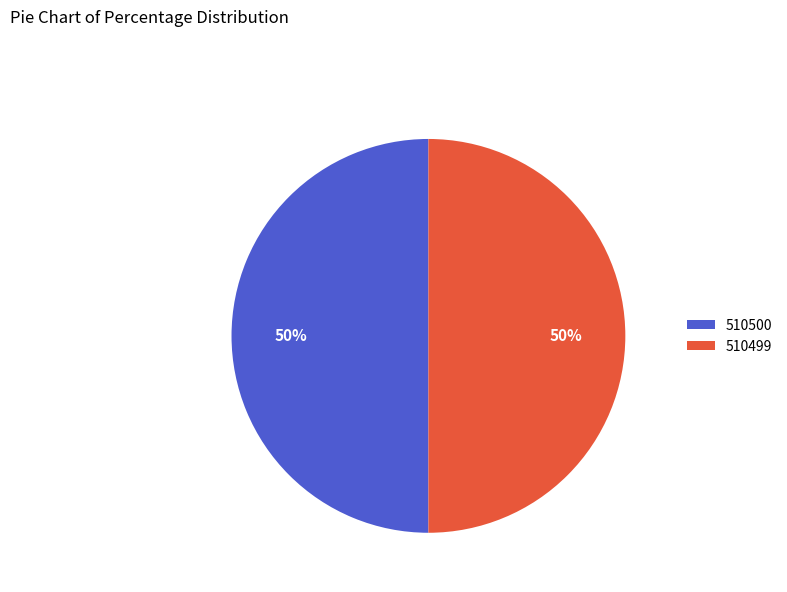

What percentage is the 510500 slice, to the nearest percent?

50%